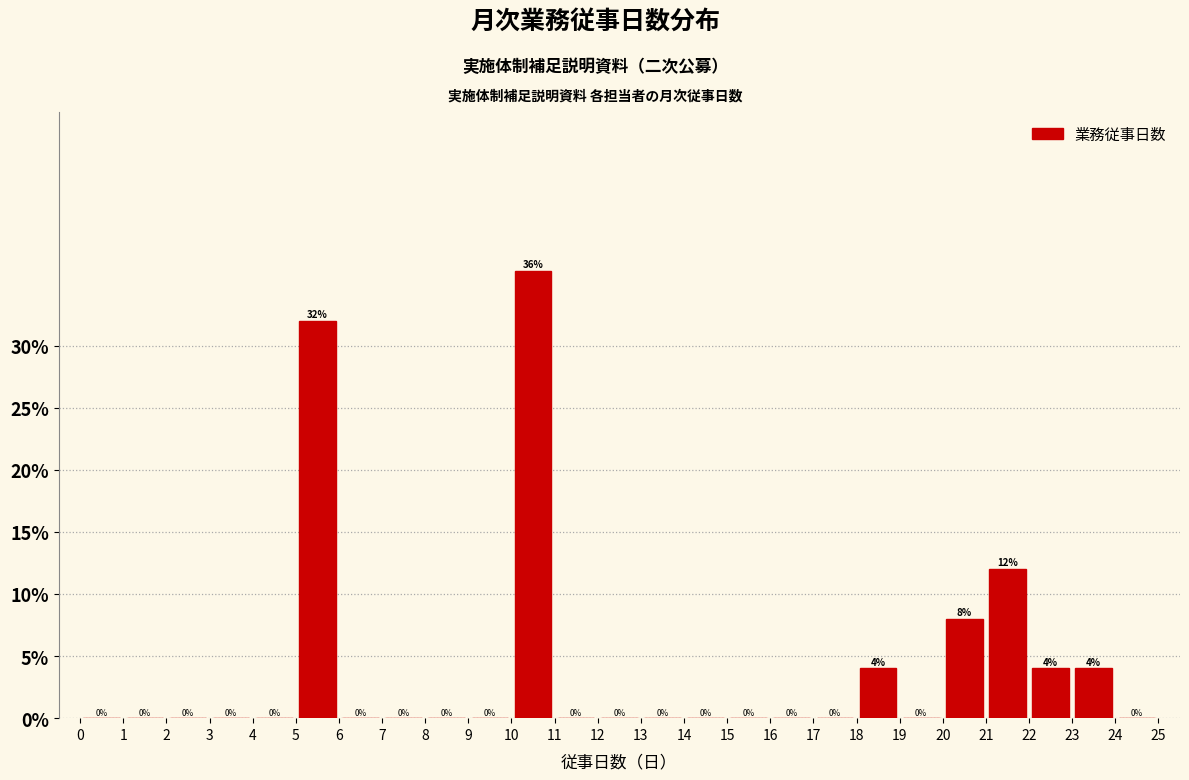

Reading left to right, list every bar in this chart as the range it spans on the x-axis followed by its height.

0 to 1: 0
1 to 2: 0
2 to 3: 0
3 to 4: 0
4 to 5: 0
5 to 6: 32
6 to 7: 0
7 to 8: 0
8 to 9: 0
9 to 10: 0
10 to 11: 36
11 to 12: 0
12 to 13: 0
13 to 14: 0
14 to 15: 0
15 to 16: 0
16 to 17: 0
17 to 18: 0
18 to 19: 4
19 to 20: 0
20 to 21: 8
21 to 22: 12
22 to 23: 4
23 to 24: 4
24 to 25: 0